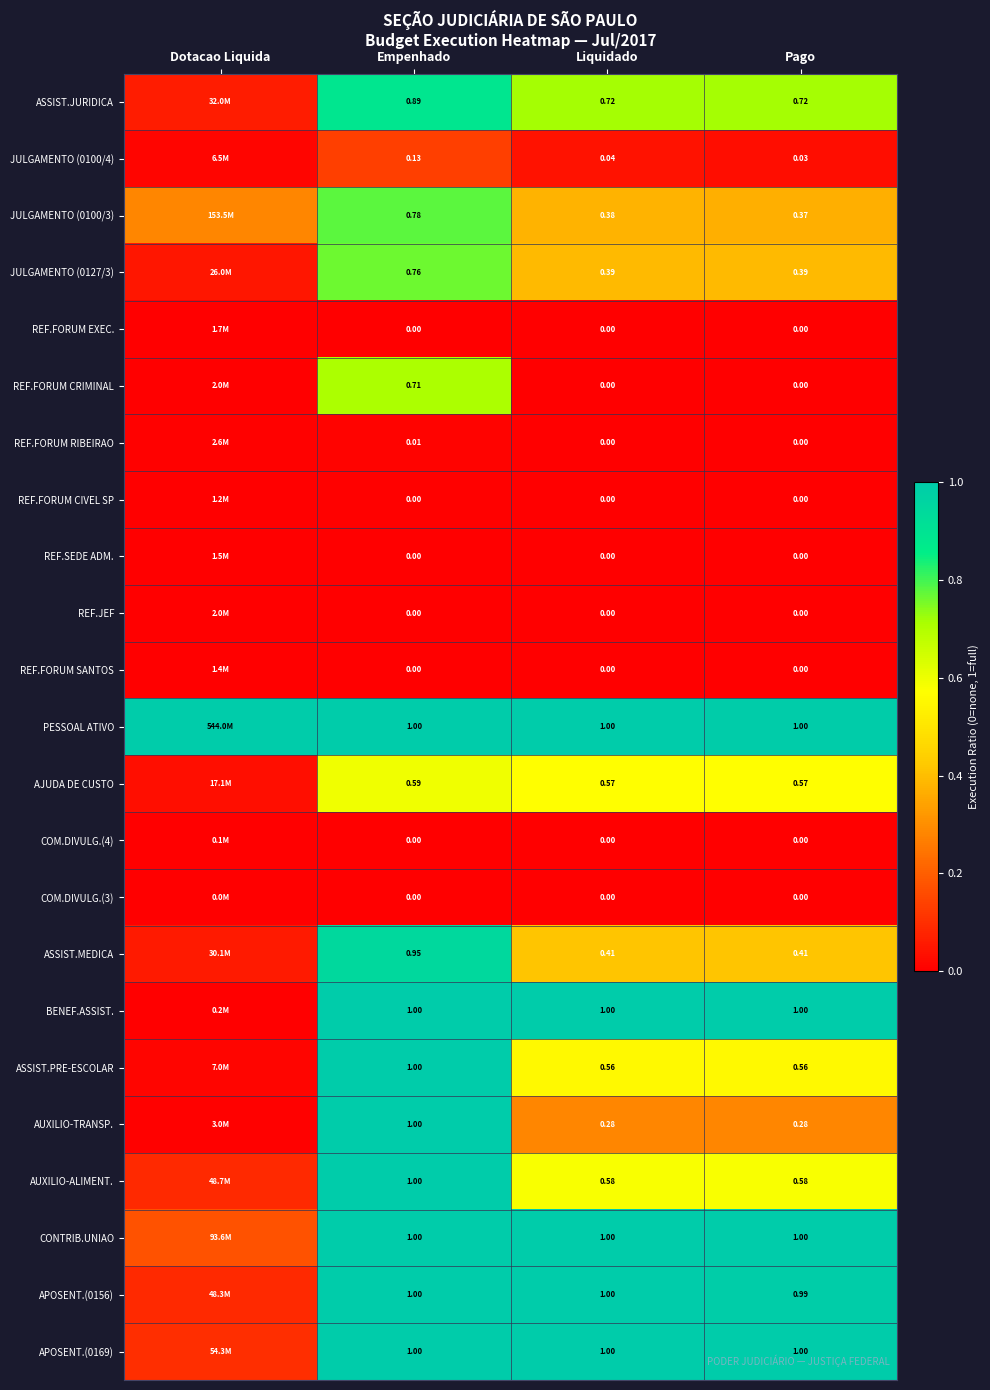

Which series has the largest total across all categories?

PESSOAL ATIVO